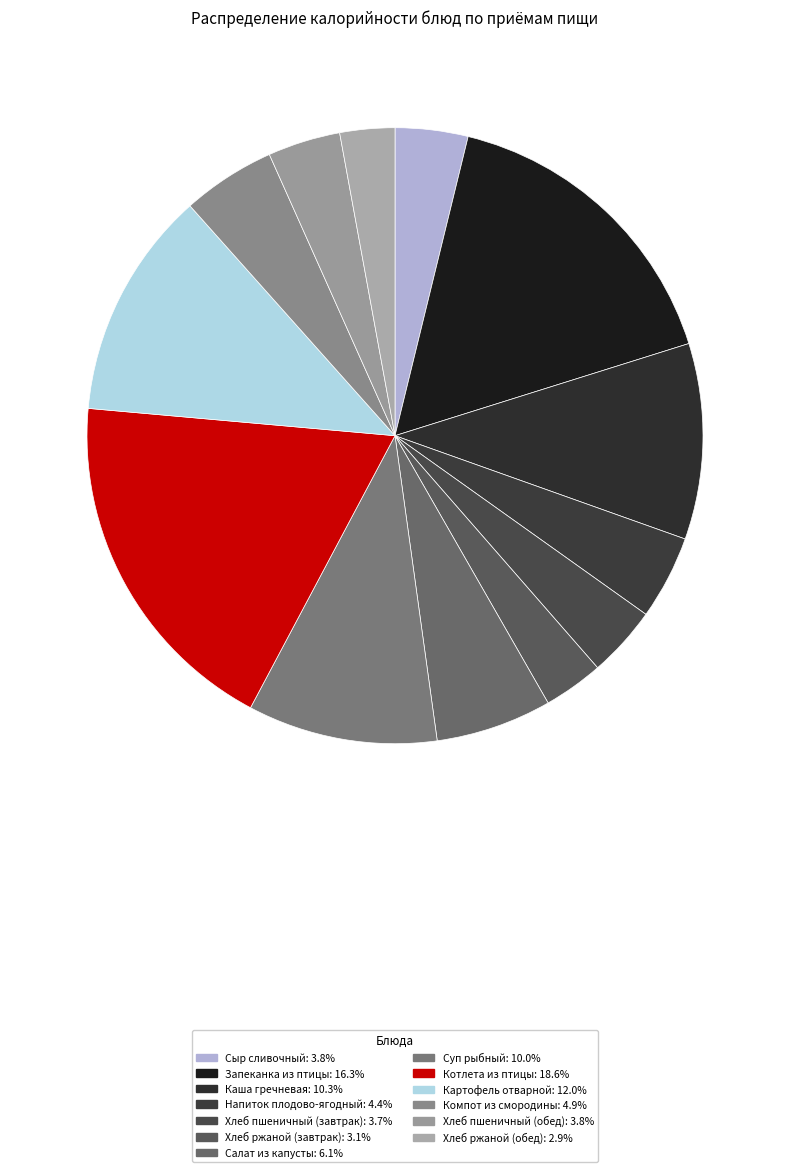

Is it true that Напиток плодово-ягодный is 4% of the pie?

True